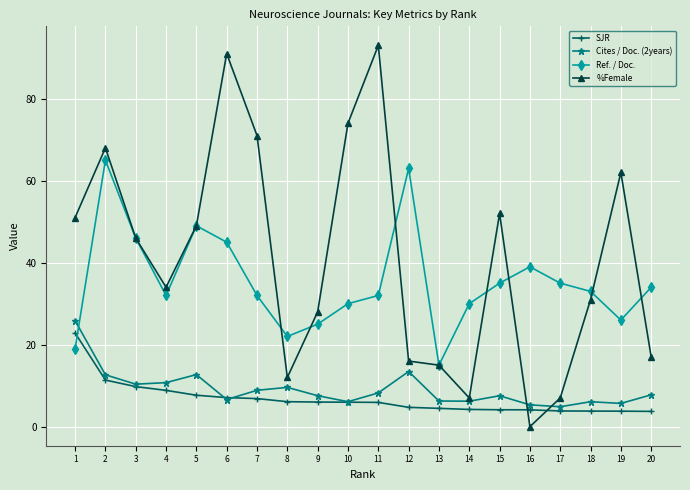

What is the minimum value for Cites / Doc. (2years)?

4.9